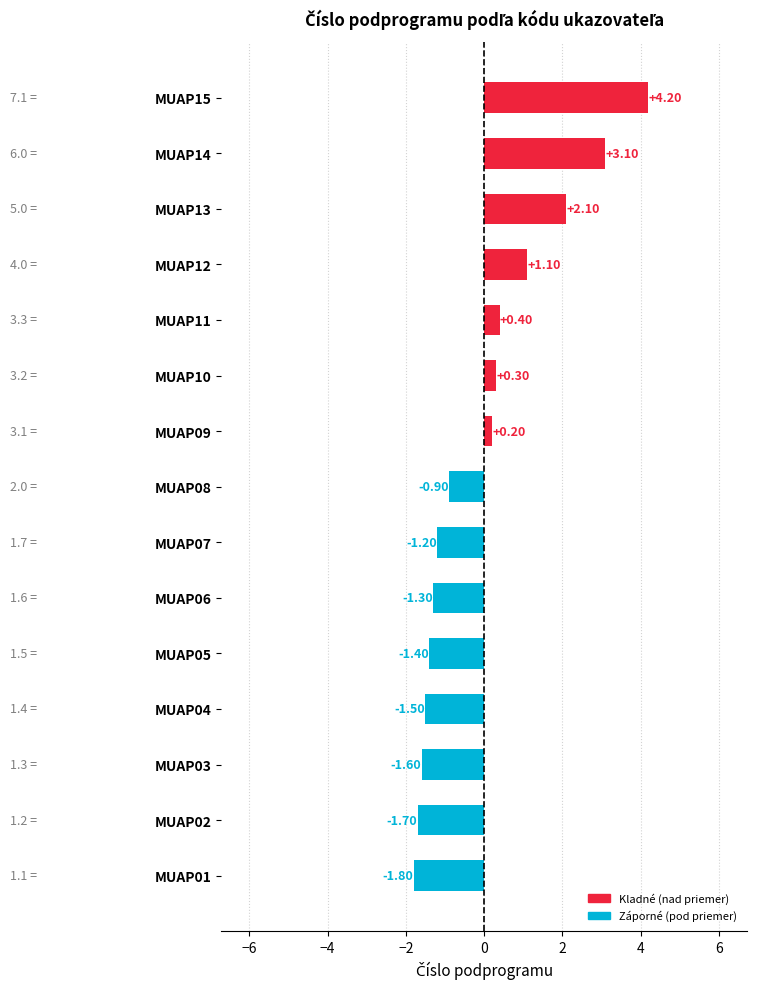

What is the difference between the second highest and minimum values?

4.9